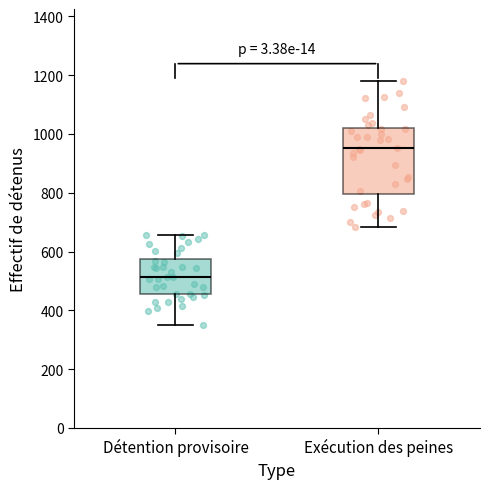

Which box is the tallest, from its lower edge to its upper edge?

Exécution des peines